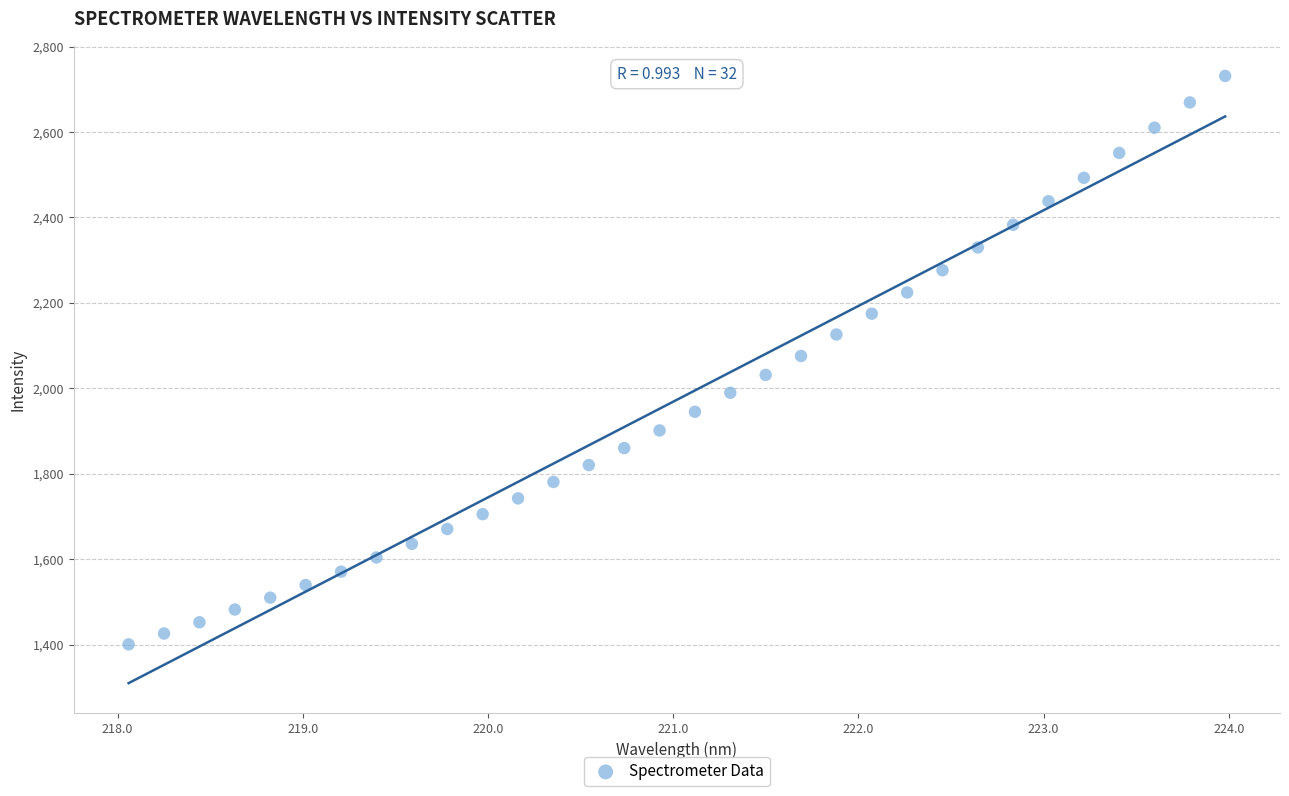

What is the range of Y values (max minus min)?

1330.6